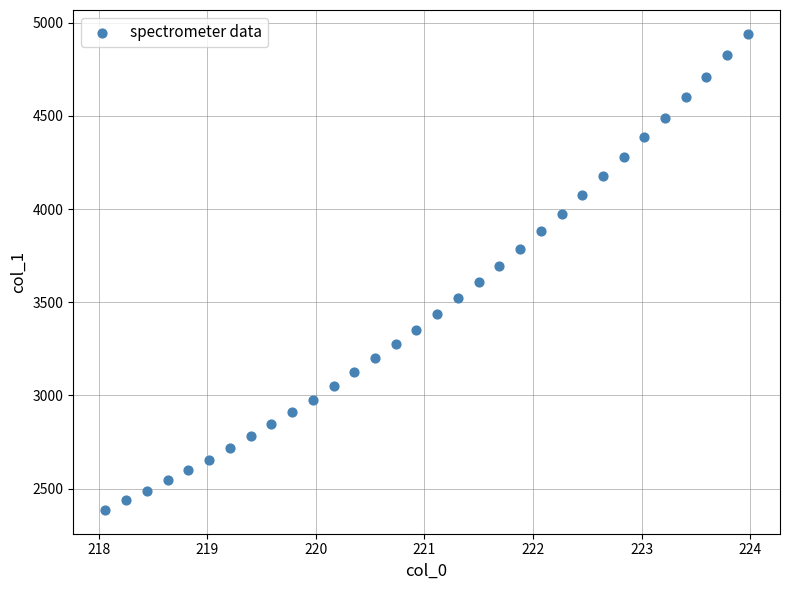

What is the range of X values (max minus min)?

5.9